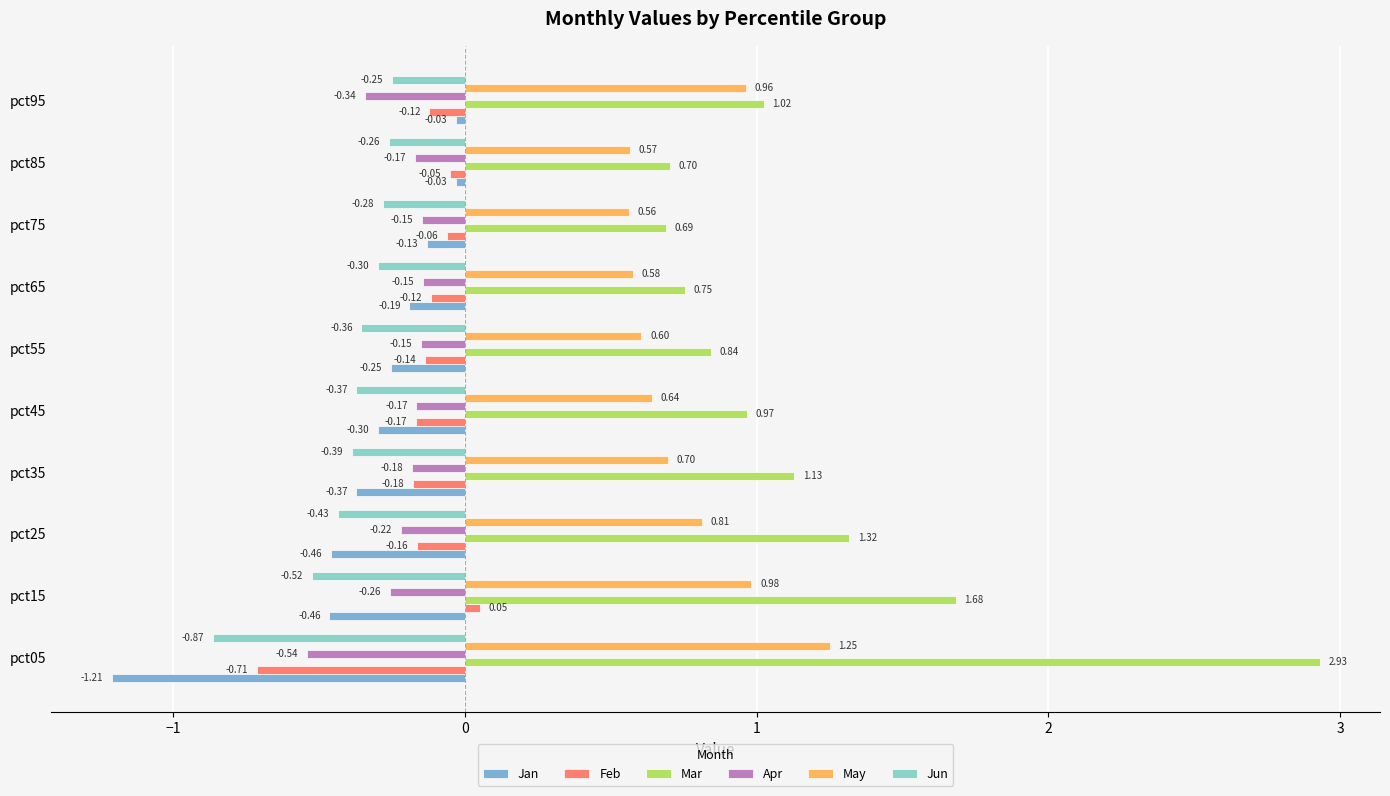

Which series has the largest total across all categories?

Mar